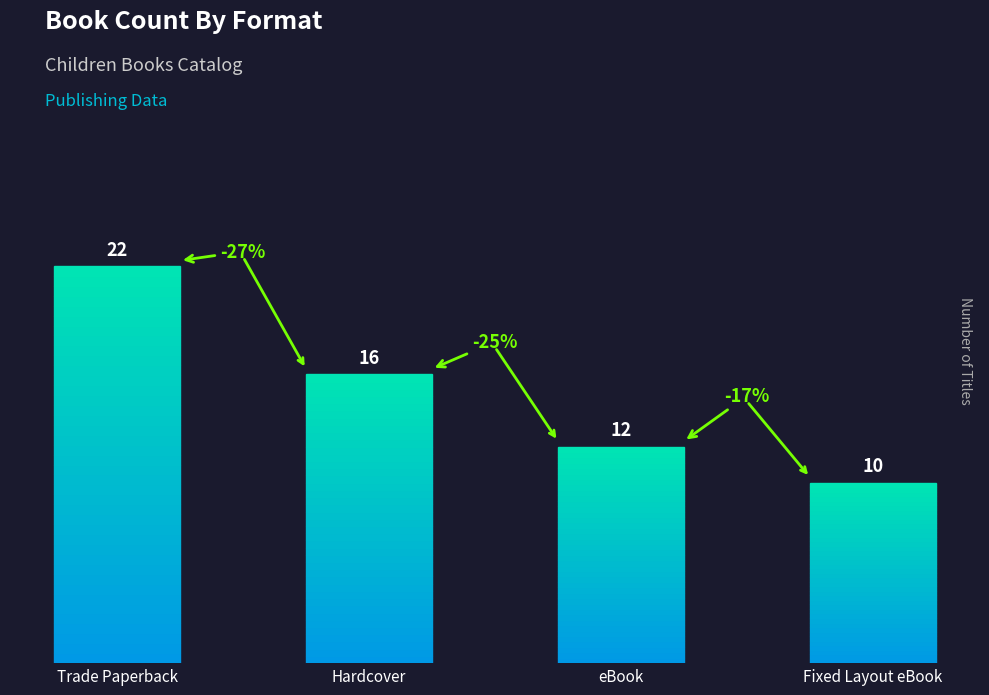

Rank the categories by value from highest to lowest.

Trade Paperback, Hardcover, eBook, Fixed Layout eBook